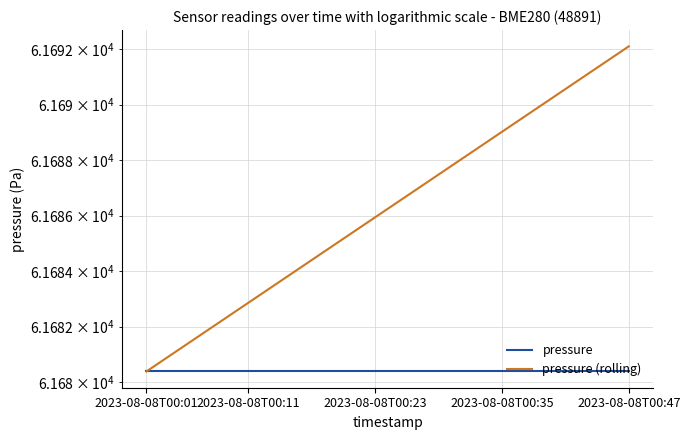

What is the label of the 20th point from the right?

2023-08-08T00:01